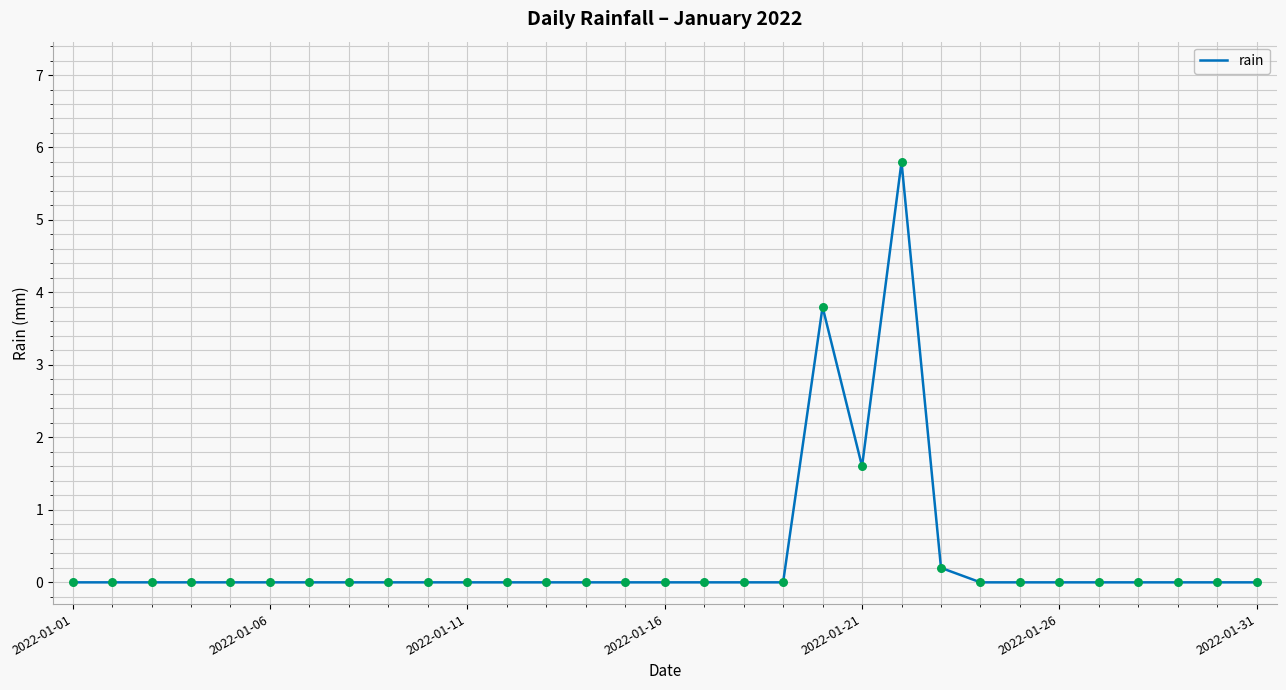

What is the difference between the maximum and minimum values?

5.8